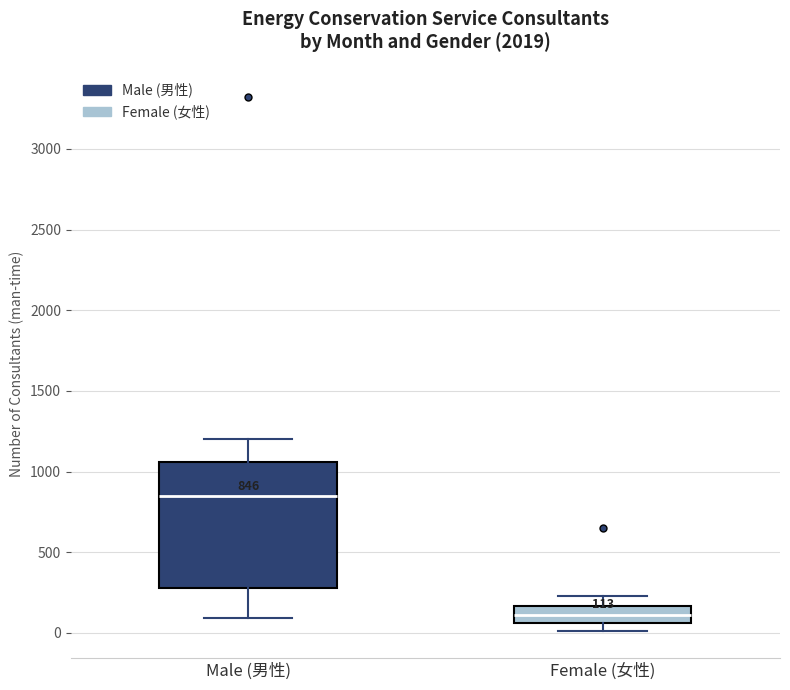

Comparing the boxes themselves (not the whiskers), which one is the tallest?

Male (男性)